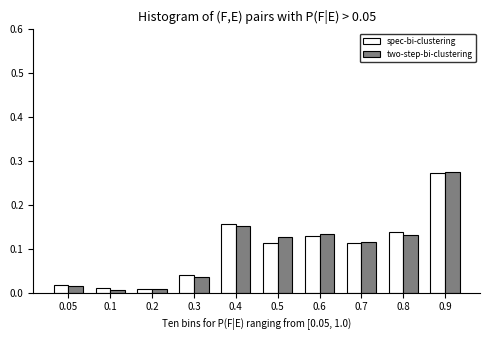

Which category has the highest value in the spec-bi-clustering series?

0.9